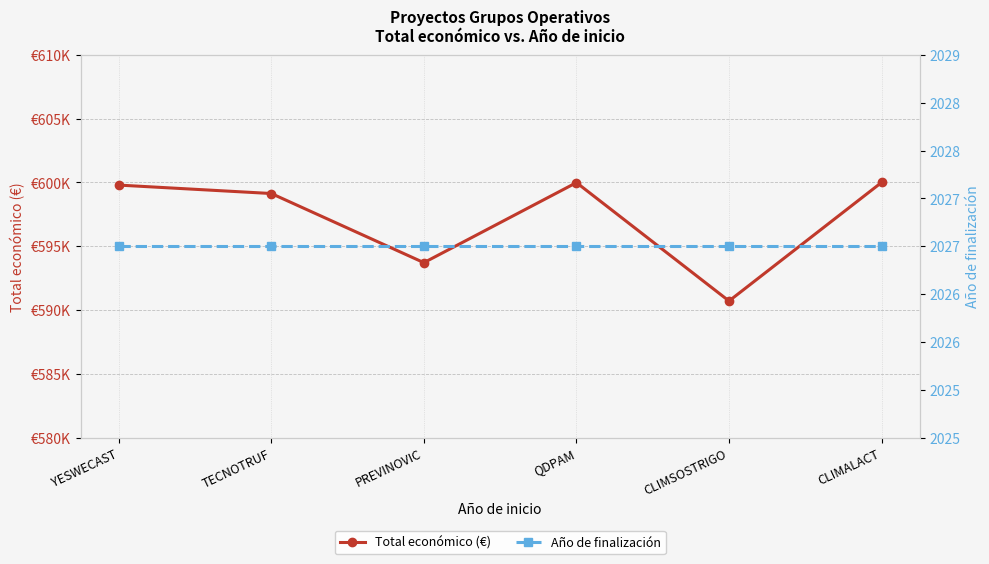

Which has a higher value, CLIMSOSTRIGO or CLIMALACT?

CLIMALACT